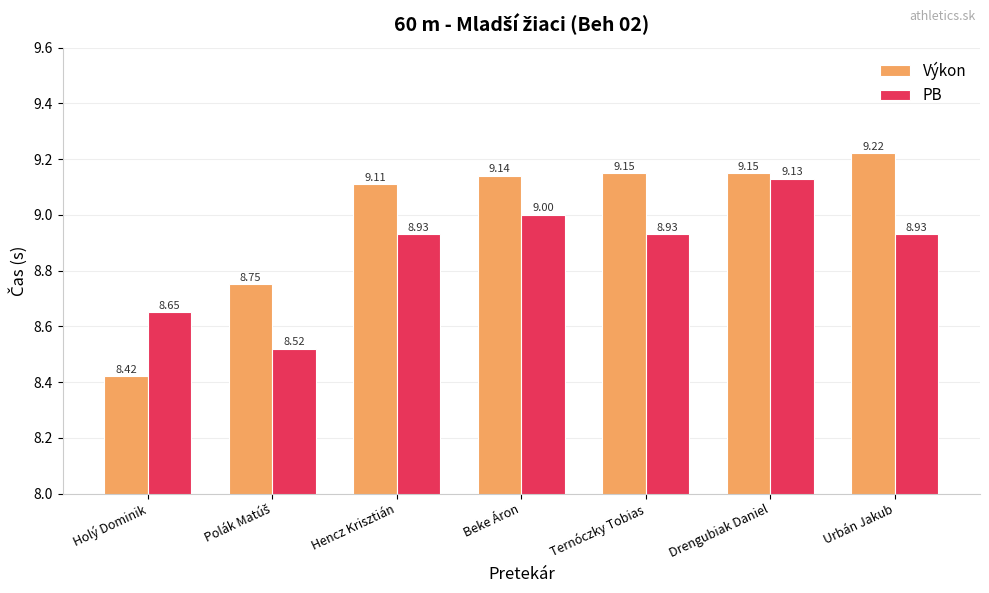

At which label does Výkon reach its peak?

Urbán Jakub